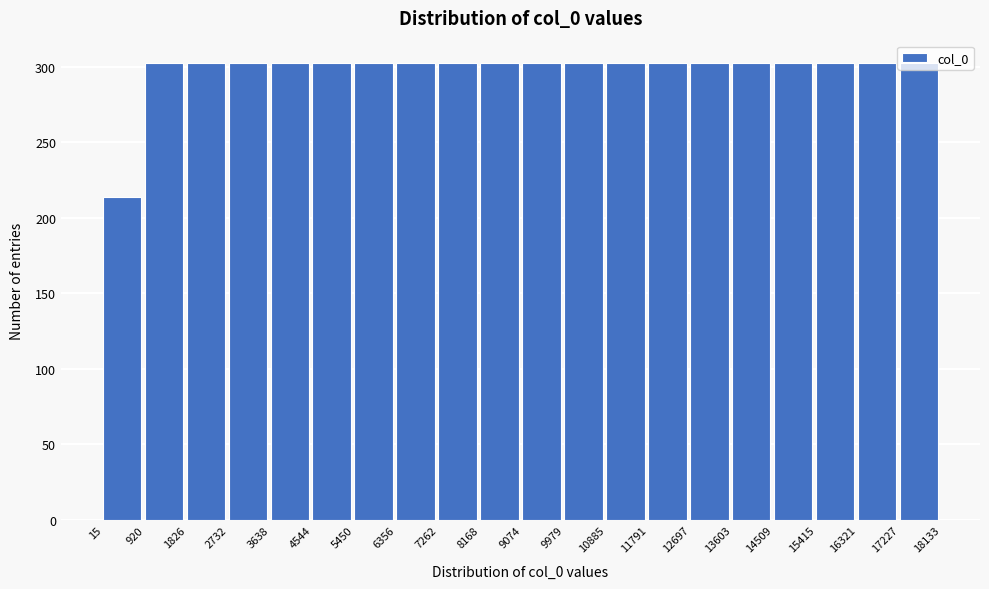

What is the height of the bar covering 1826 to 2732 on the x-axis? The values are not printed on the chart, so give them approximately, as read against the axis.

300